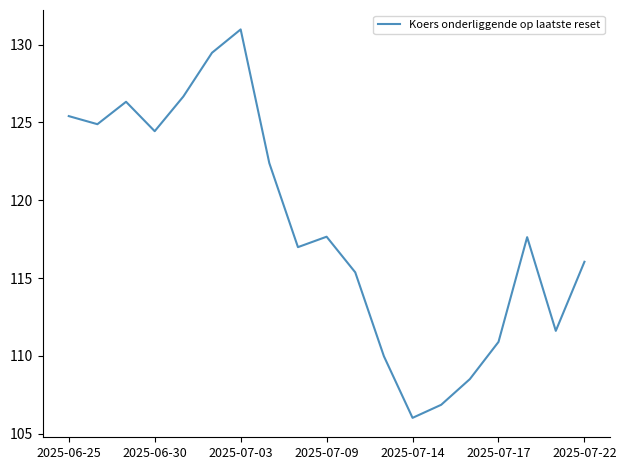

What is the smallest value displayed?

106.0